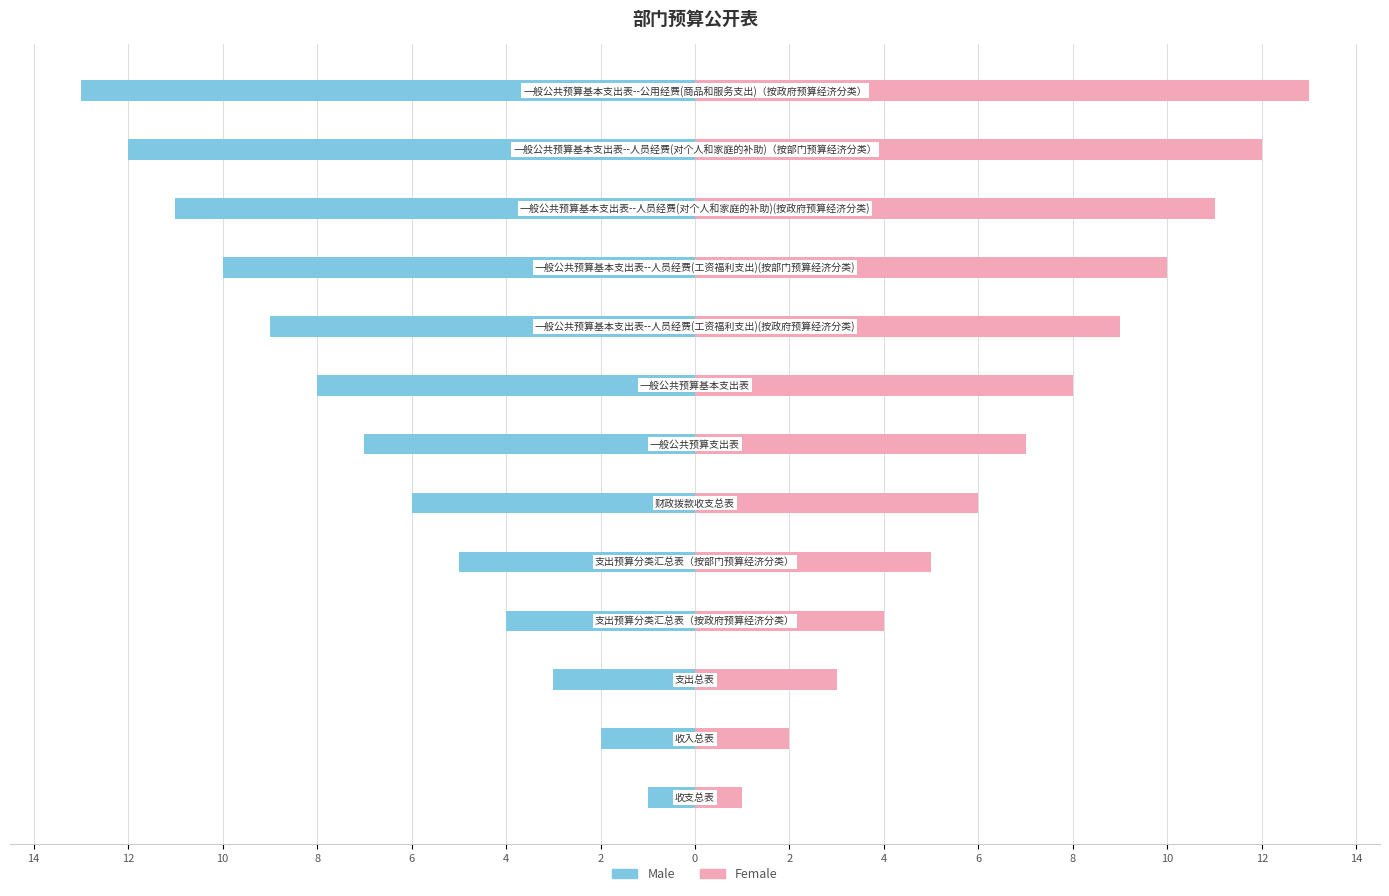

Is it true that Male equals -11 at 6?

True